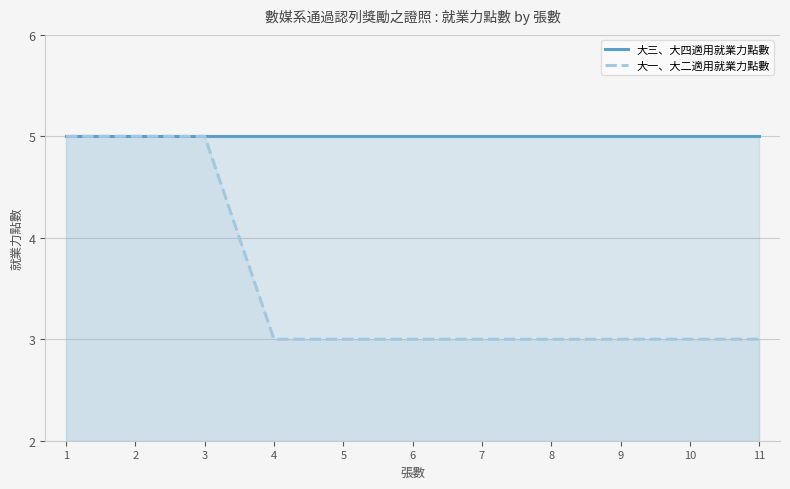

The 大一、大二適用就業力點數 series shows 5 at 2. True or false?

True